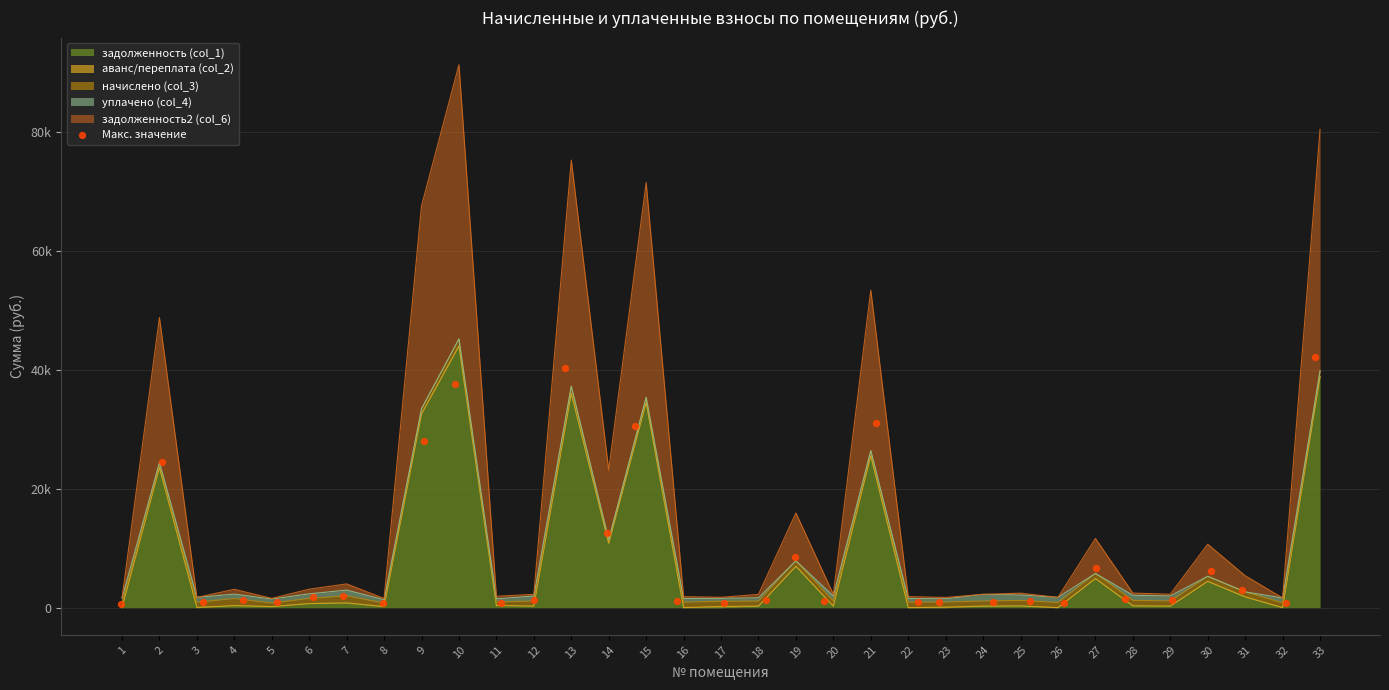

What is the ratio of the value at 18 to the value at 4?

1.0